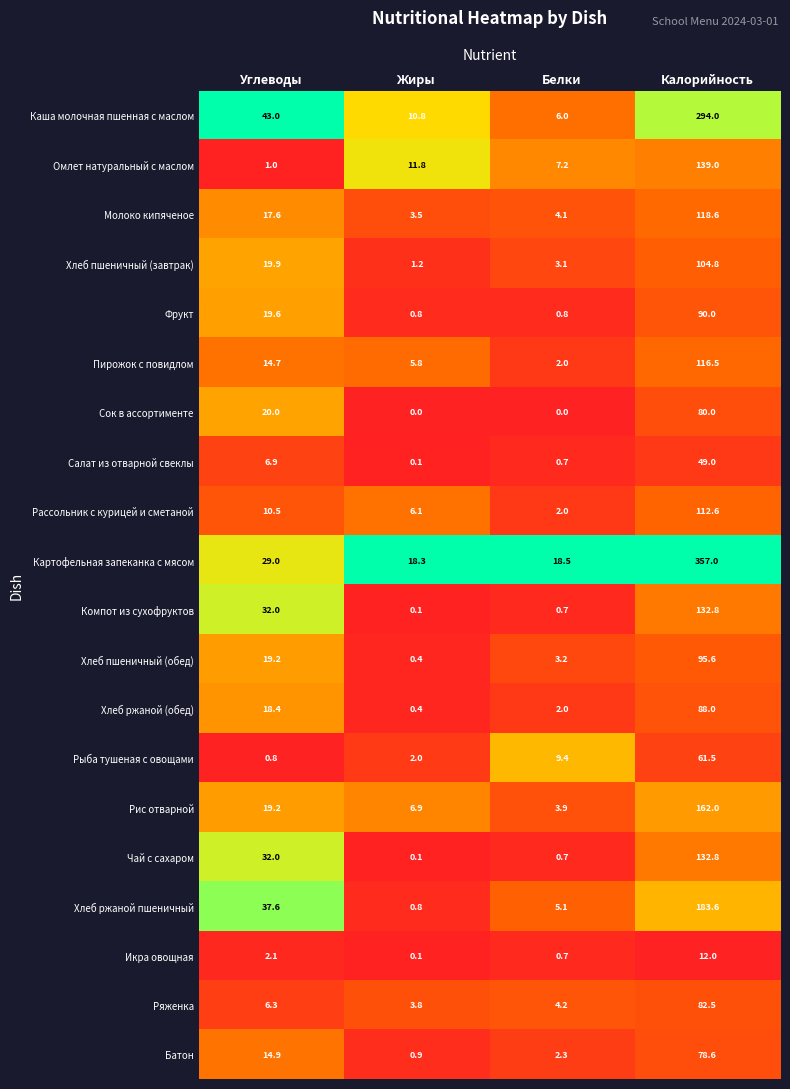

What is the sum of all Рыба тушеная с овощами values?

73.7